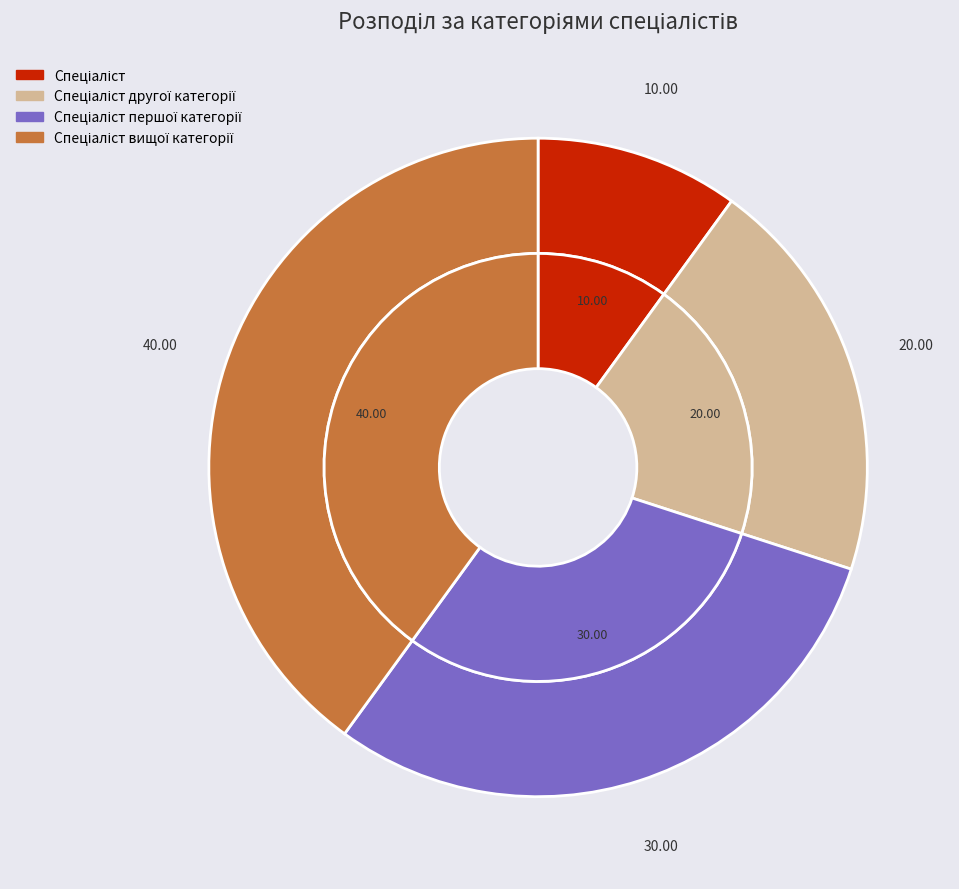

Count the number of slices in the pie.

4